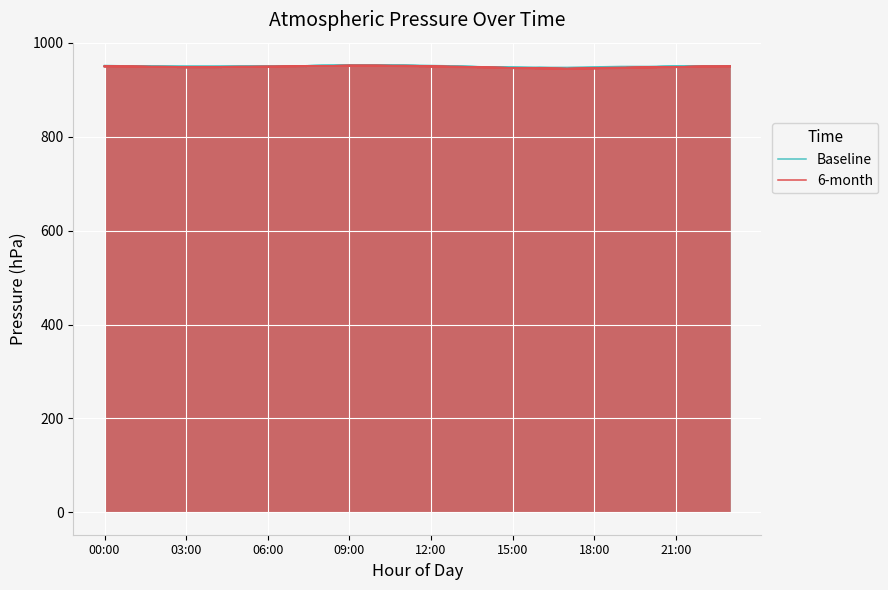

The 6-month series shows 1379 at 16. True or false?

False